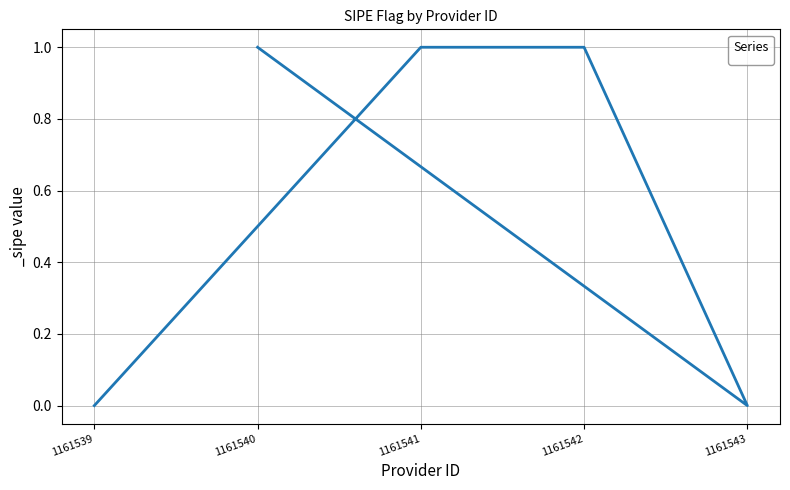

What is the difference between the maximum and minimum values?

1